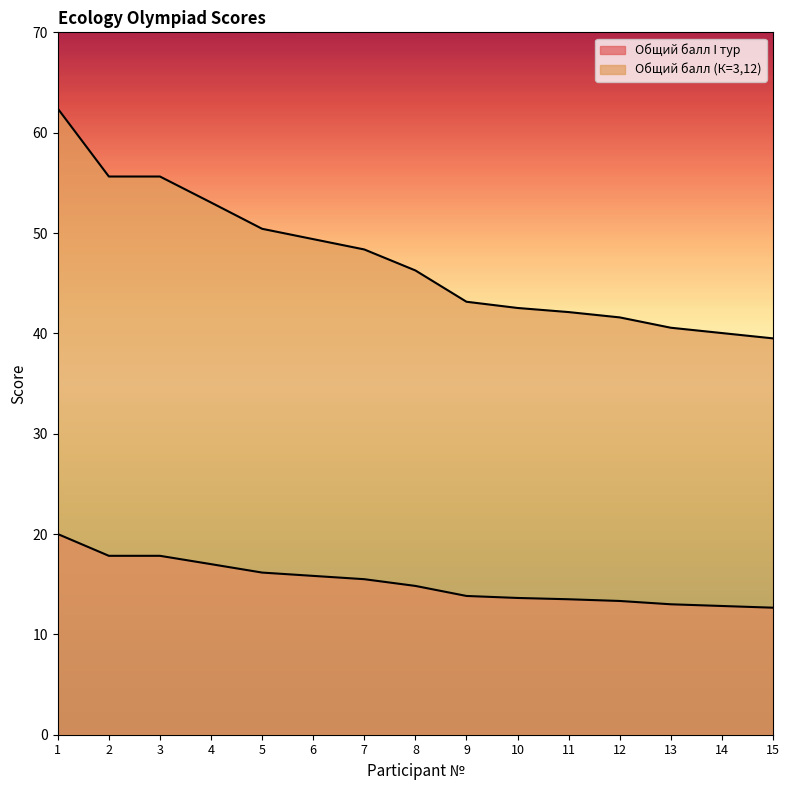

How many series are shown in this chart?

2